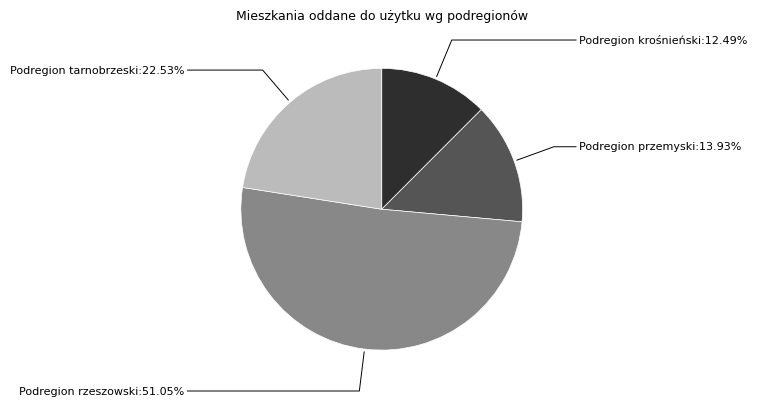

Which category has the smallest portion of the pie?

Podregion krośnieński